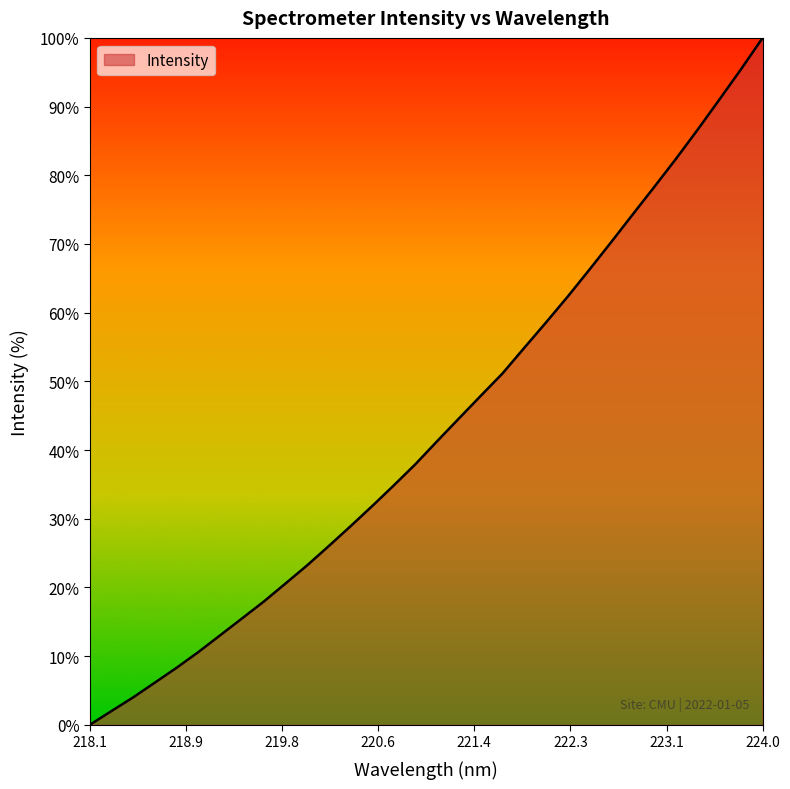

What is the difference between the second highest and minimum values?

95.4